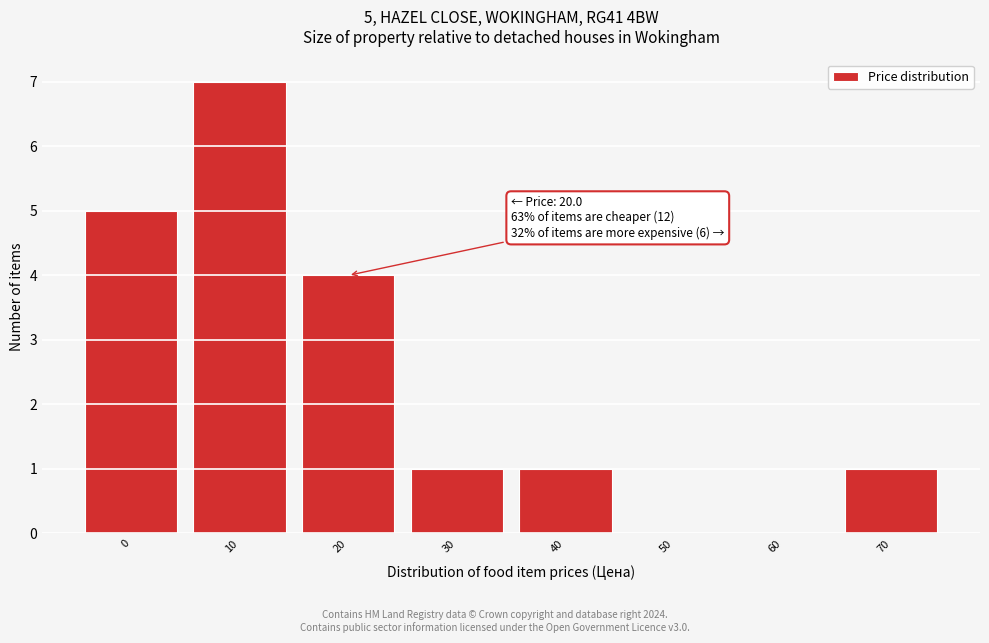

Reading right to left, extract all data points from this chart.

70=1	60=0	50=0	40=1	30=1	20=4	10=7	0=5